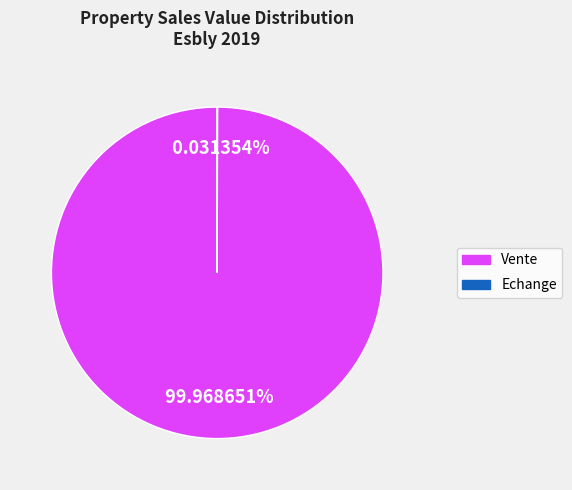

Does any single category account for the majority?

Yes